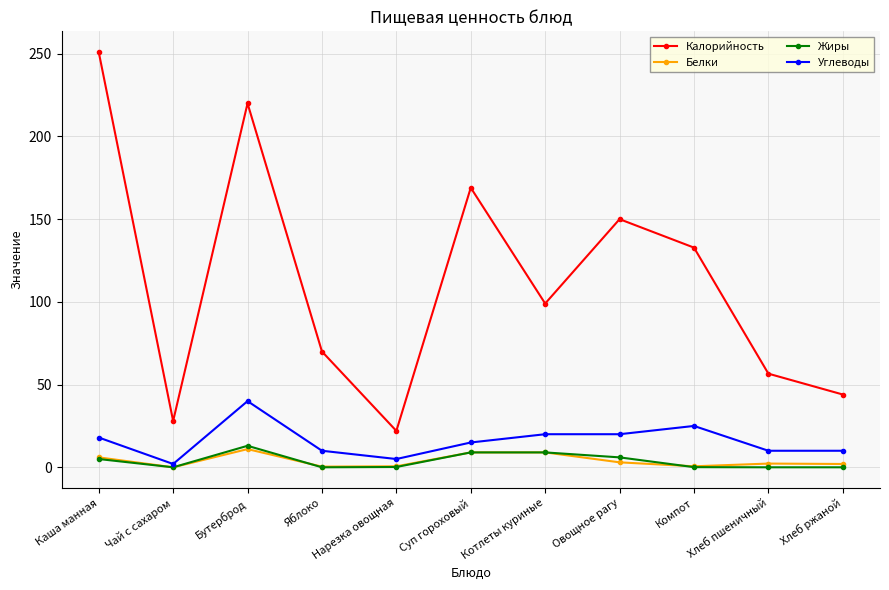

Which category has the highest value in the Углеводы series?

Бутерброд